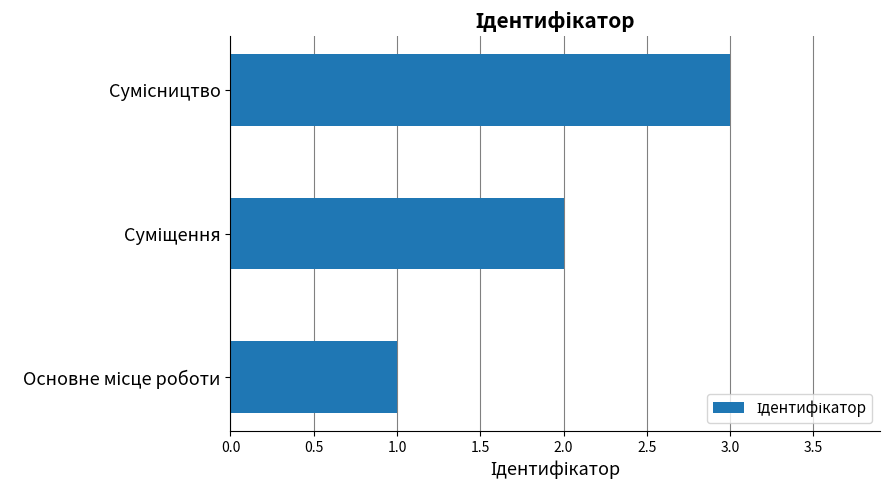

What is the maximum value shown in the chart?

3